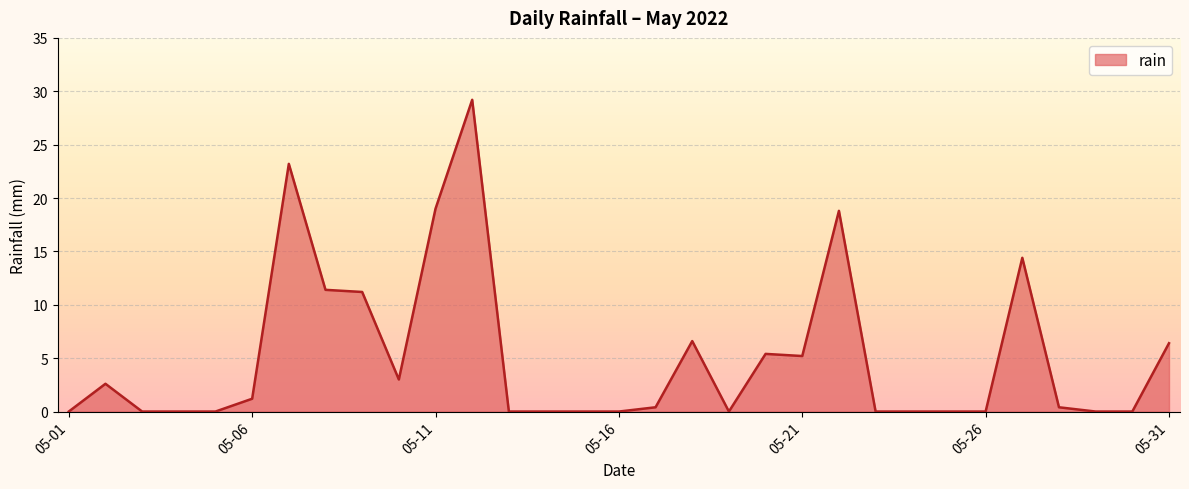

What is the greatest value displayed?

29.2